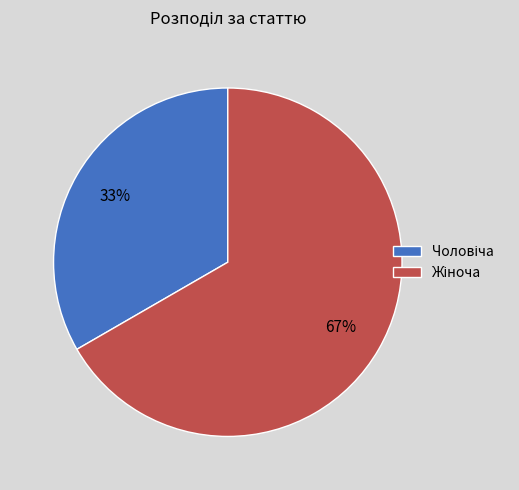

To the nearest percent, what is the average slice percentage?

50%